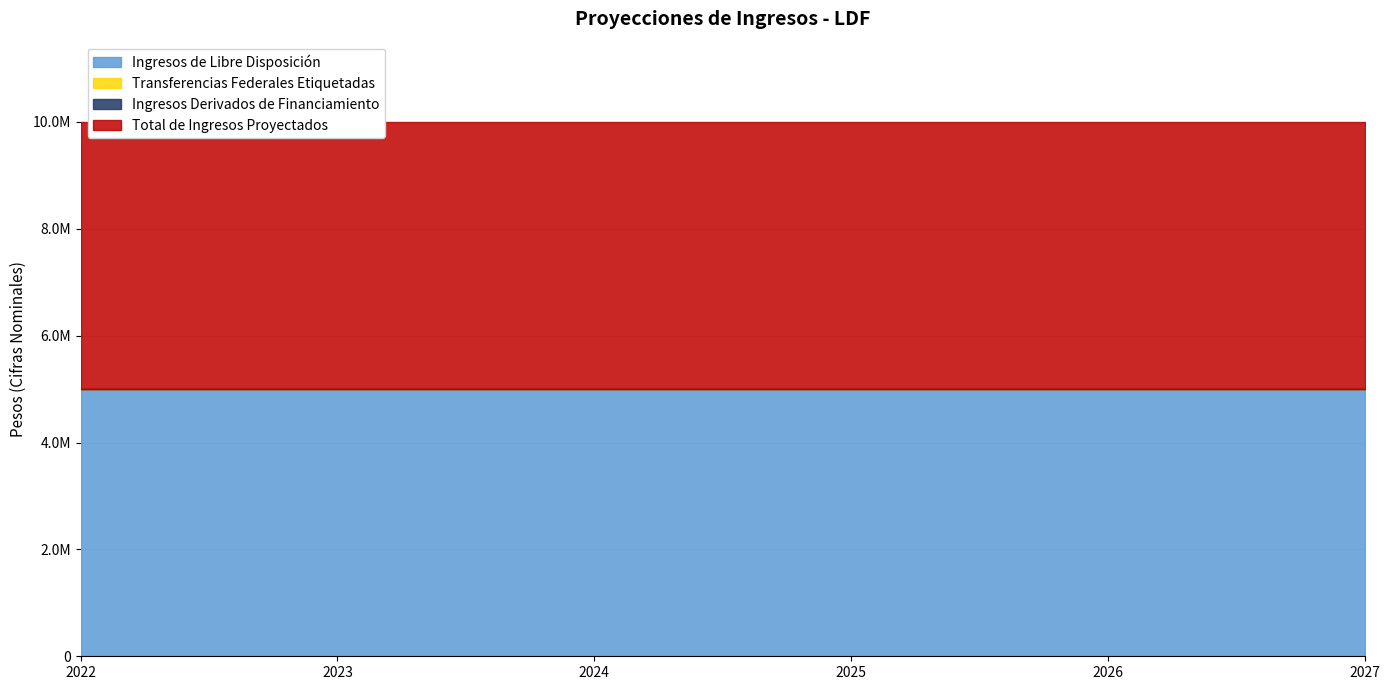

Rank the series by their maximum value, from highest to lowest.

Ingresos de Libre Disposición, Total de Ingresos Proyectados, Transferencias Federales Etiquetadas, Ingresos Derivados de Financiamiento